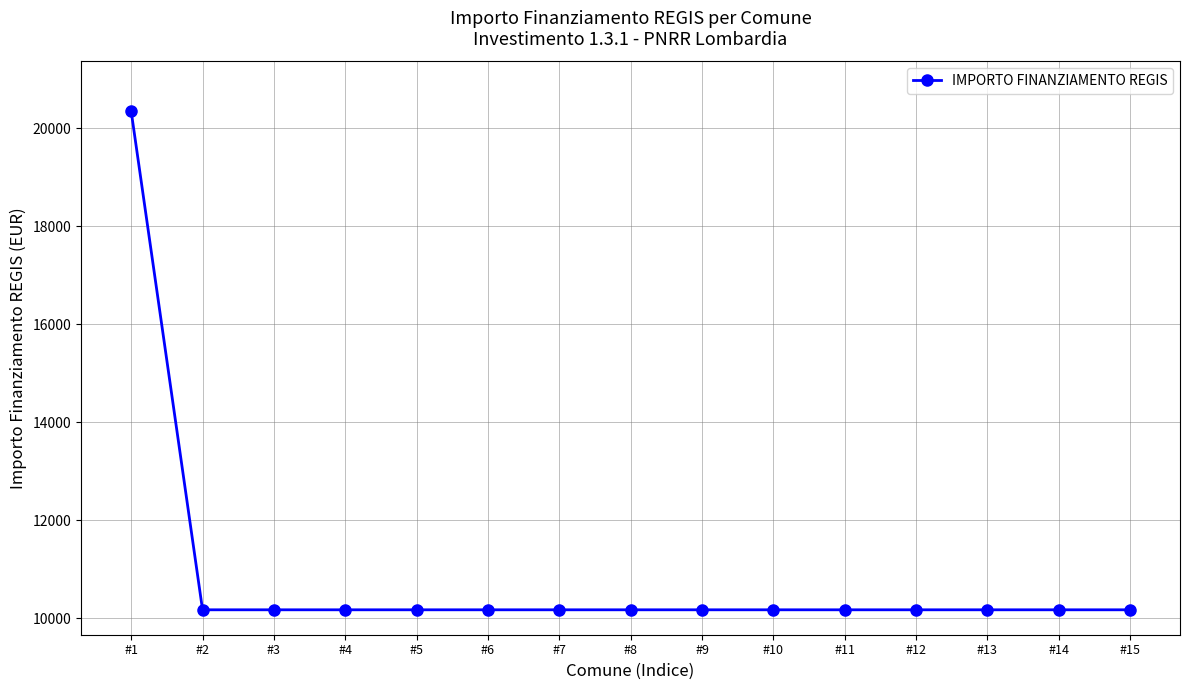

What is the minimum value shown in the chart?

10172